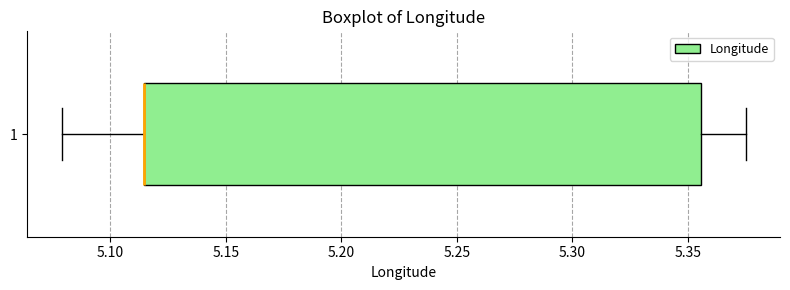

Transcribe this box plot: give where the median line is, the range the box spans, and where the two whiskers end, as read against the x-axis. The values are not printed on the chart, so give them approximately, as read against the axis.

median 5.115 (drawn on the box's left edge), box 5.115 to 5.355, whiskers 5.080 to 5.375